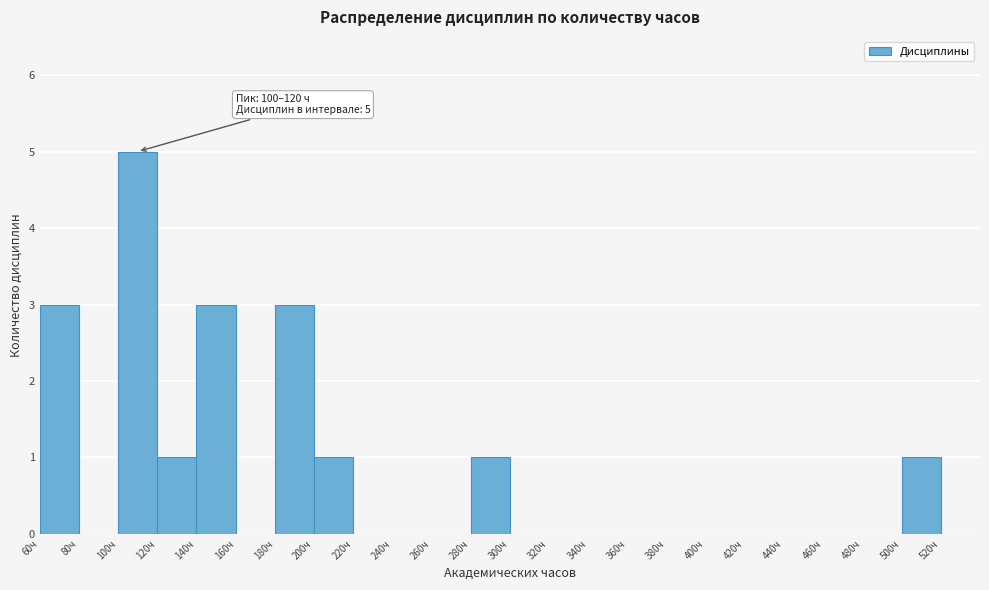

Over which range of the x-axis is the bar tallest?

100 to 120